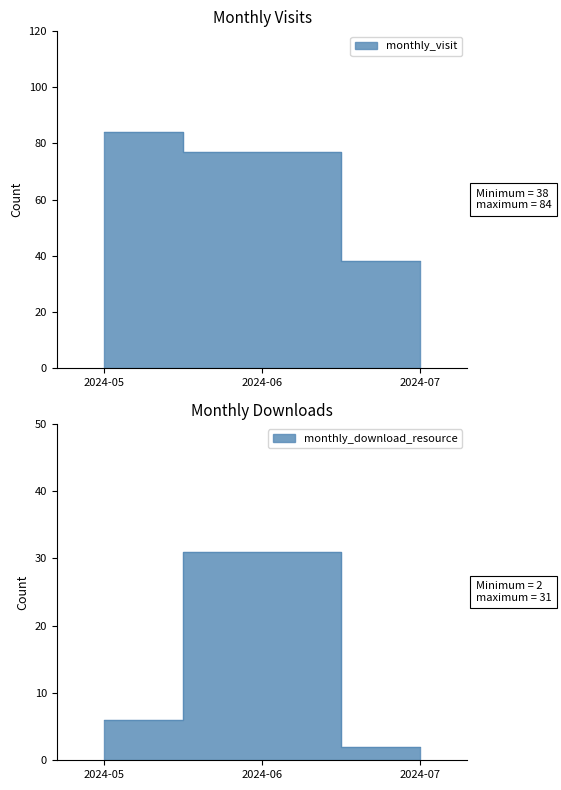

What is the value of the monthly_download_resource point at the 1st from the left?

6